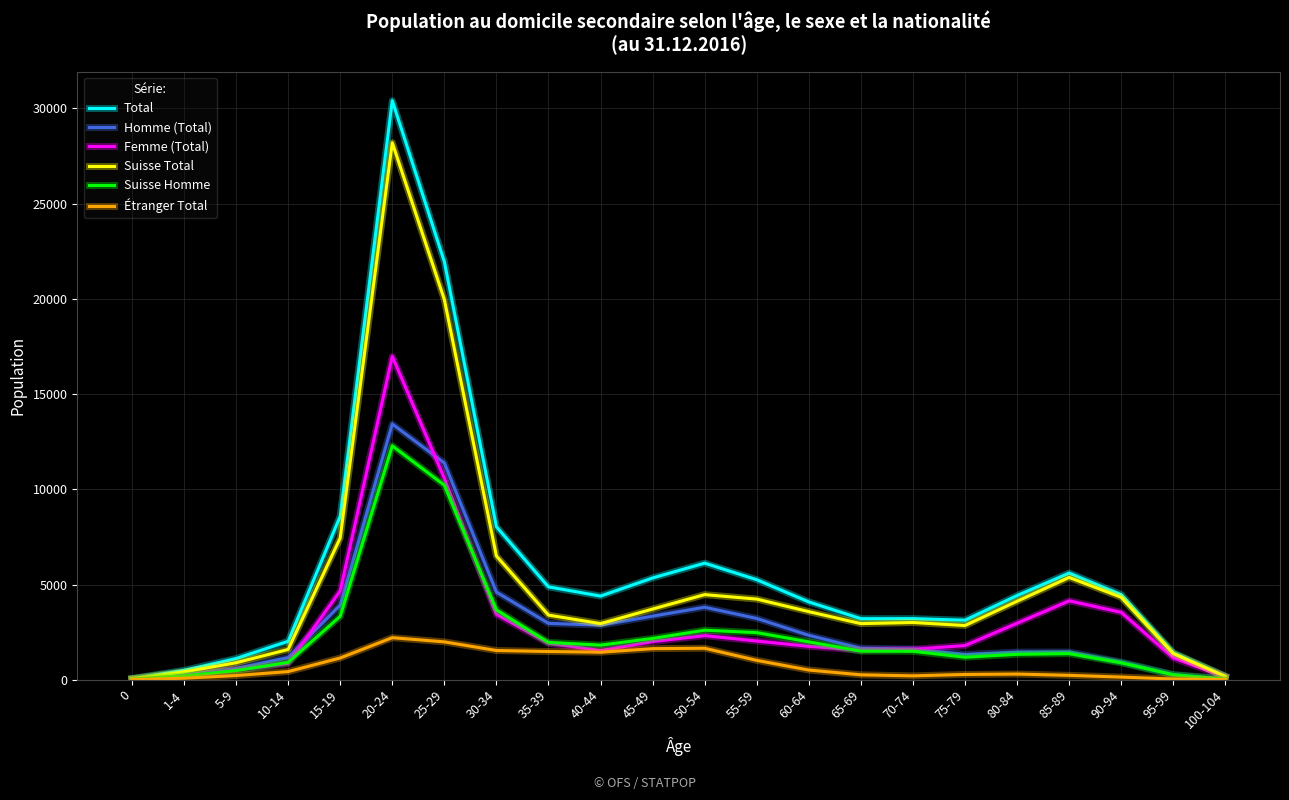

At which category is the sum across all series the highest?

20-24